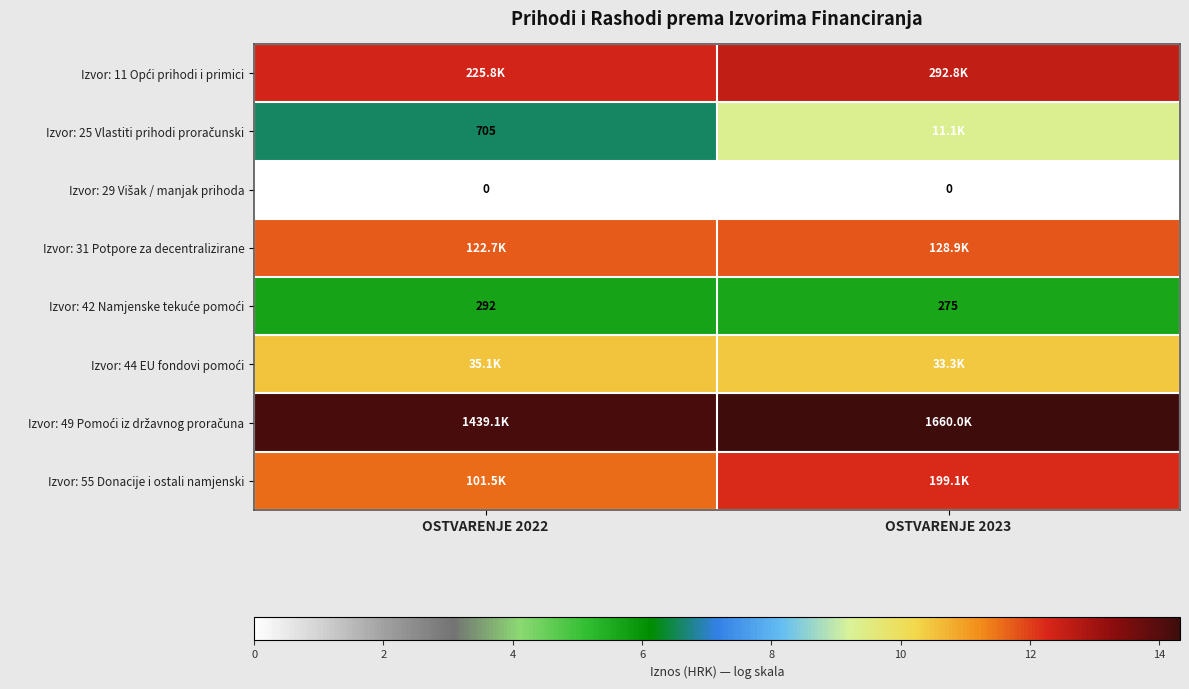

Rank the series at OSTVARENJE 2022 from highest to lowest value.

Izvor: 49 Pomoći iz državnog proračuna, Izvor: 11 Opći prihodi i primici, Izvor: 31 Potpore za decentralizirane, Izvor: 55 Donacije i ostali namjenski, Izvor: 44 EU fondovi pomoći, Izvor: 25 Vlastiti prihodi proračunski, Izvor: 42 Namjenske tekuće pomoći, Izvor: 29 Višak / manjak prihoda